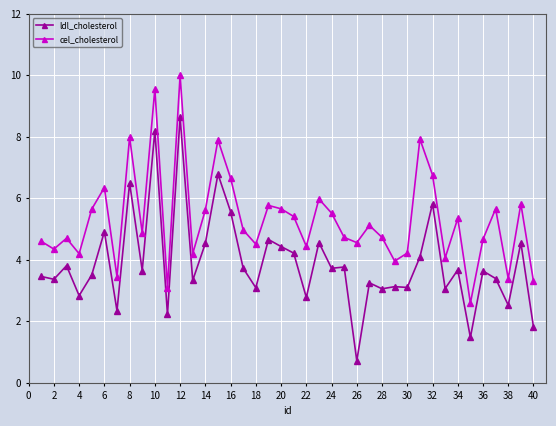

True or false: ldl_cholesterol and cel_cholesterol cross at least once.

False